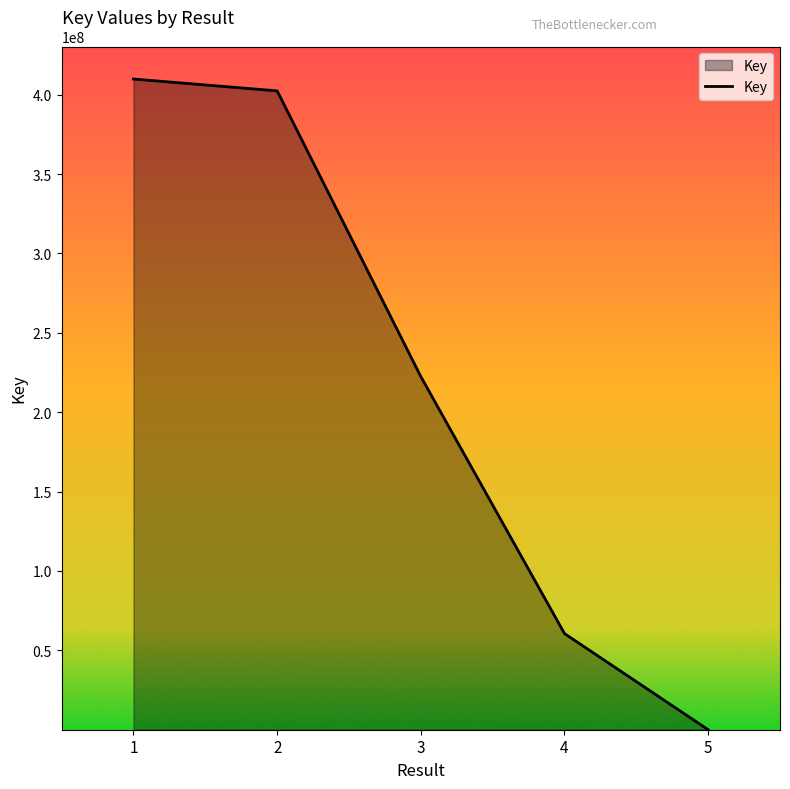

True or false: the data has more than 2 interior local peaks.

False